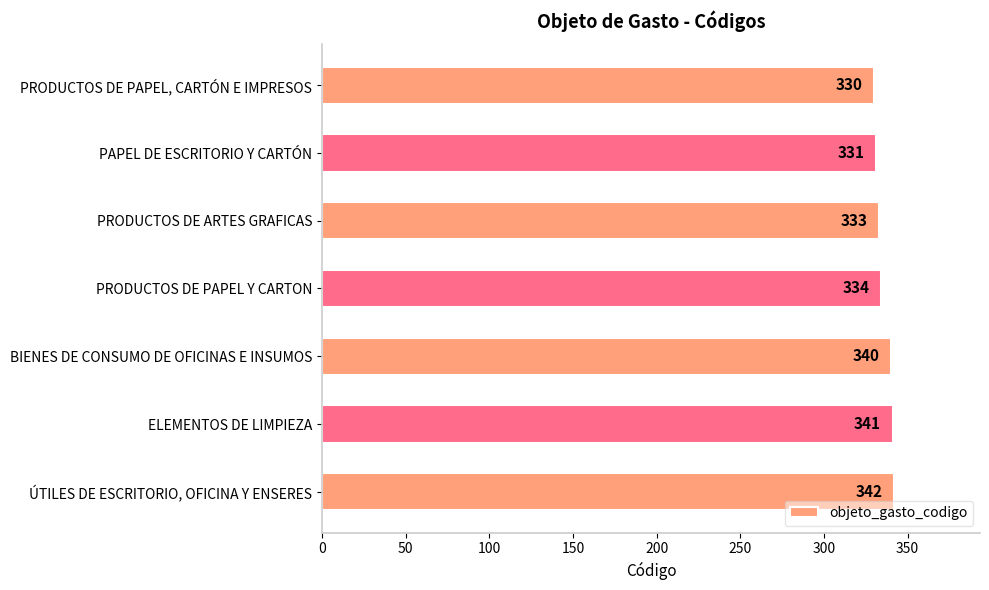

Reading top to bottom, list all the values displayed in this chart.

330	331	333	334	340	341	342